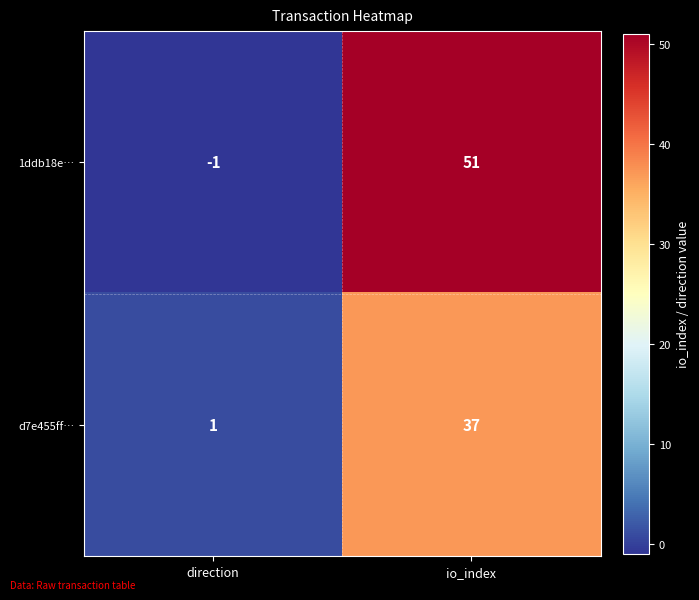

Which category has the highest value in the 1ddb18e… series?

io_index